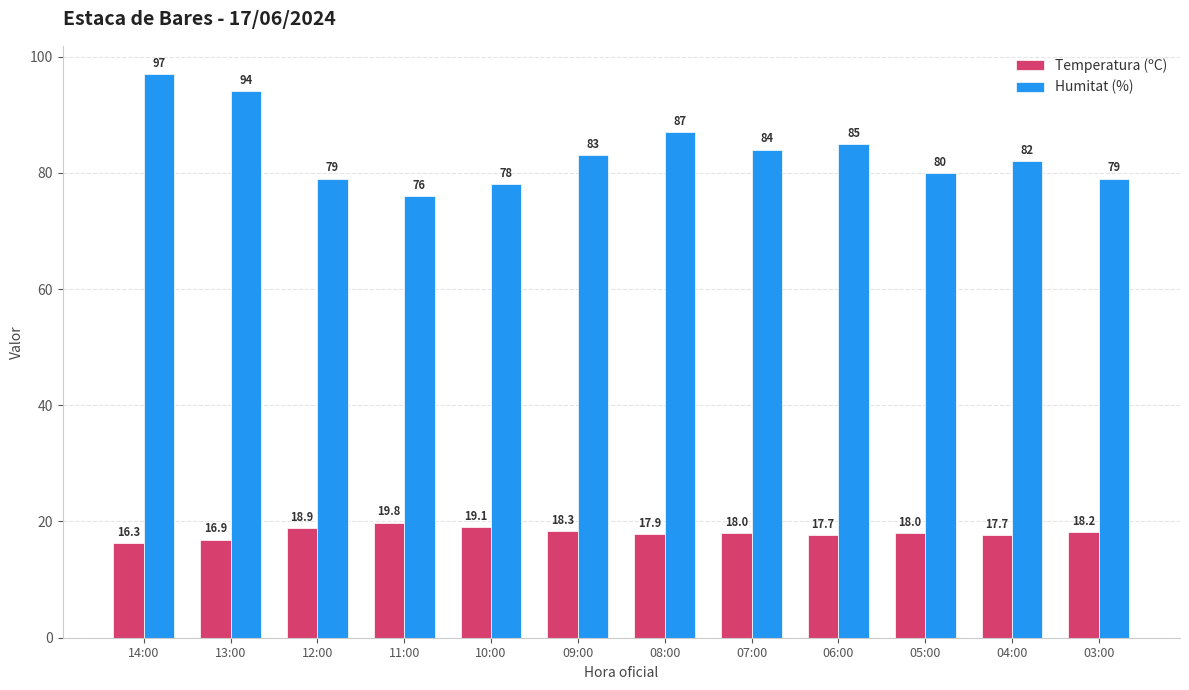

Reading right to left, what are all the values shown in this chart?

Temperatura (ºC): 03:00=18.2	04:00=17.7	05:00=18.0	06:00=17.7	07:00=18.0	08:00=17.9	09:00=18.3	10:00=19.1	11:00=19.8	12:00=18.9	13:00=16.9	14:00=16.3
Humitat (%): 03:00=79.0	04:00=82.0	05:00=80.0	06:00=85.0	07:00=84.0	08:00=87.0	09:00=83.0	10:00=78.0	11:00=76.0	12:00=79.0	13:00=94.0	14:00=97.0